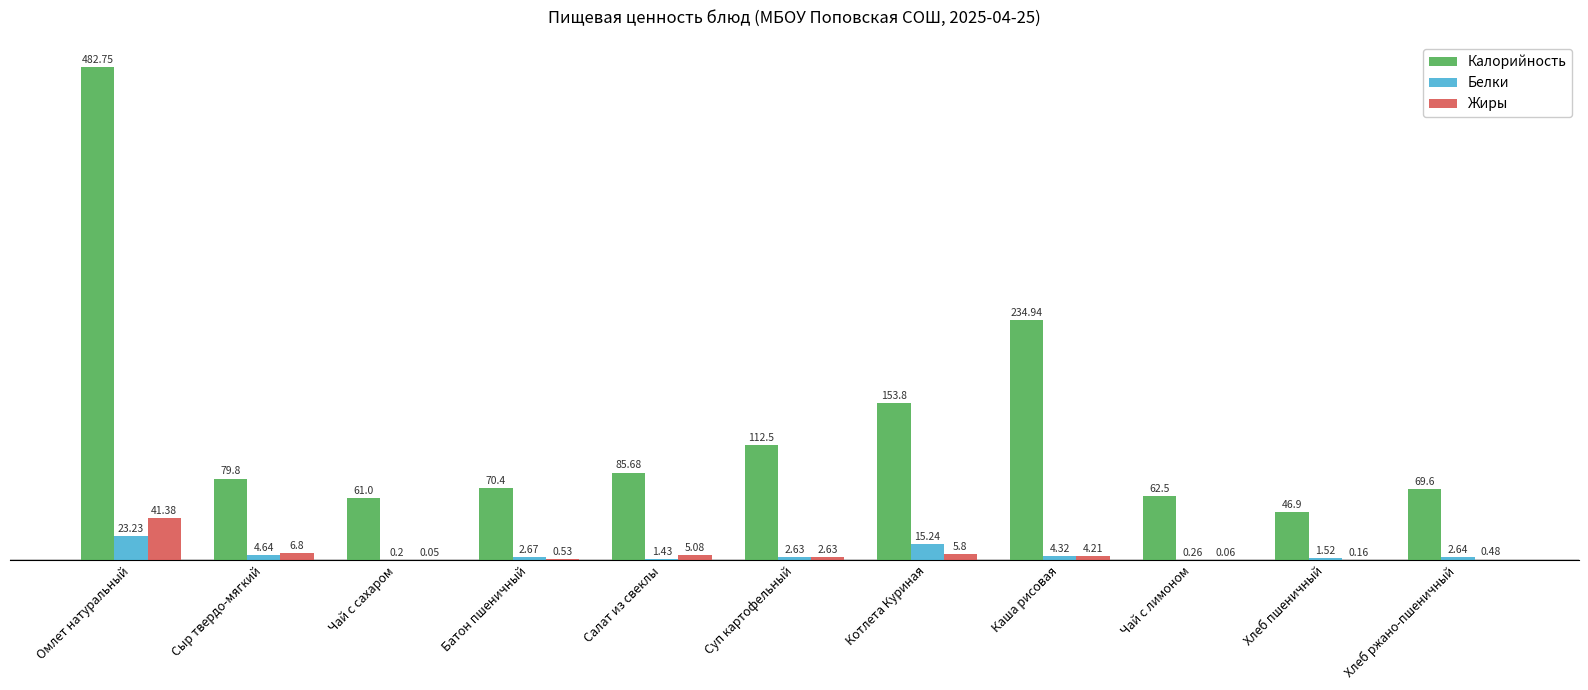

How many distinct data groups are displayed?

3